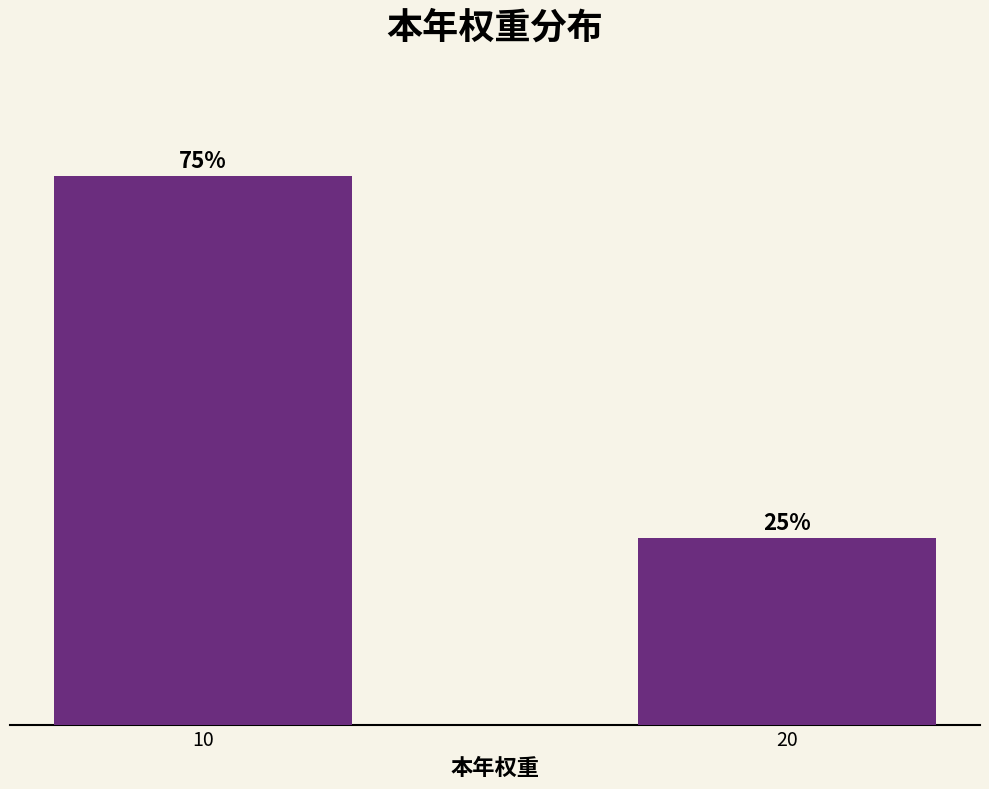

Rank the categories by value from highest to lowest.

10, 20